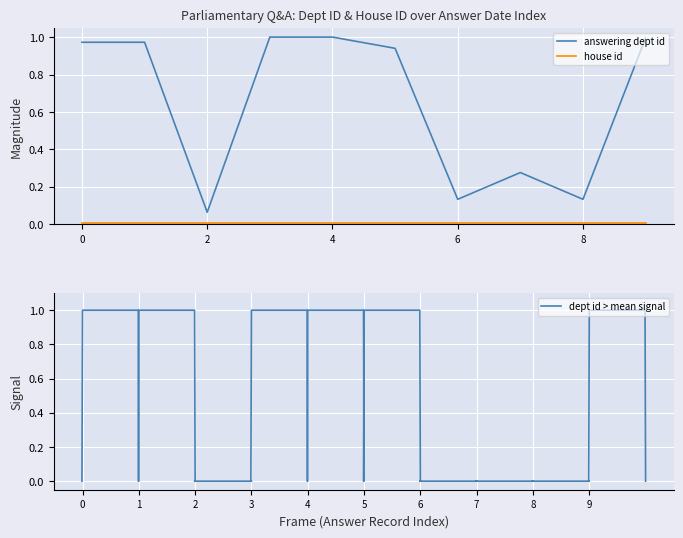

Reading left to right, what are all the values shown in this chart?

1.0	1.0	0.1	1.0	1.0	0.9	0.1	0.3	0.1	1.0